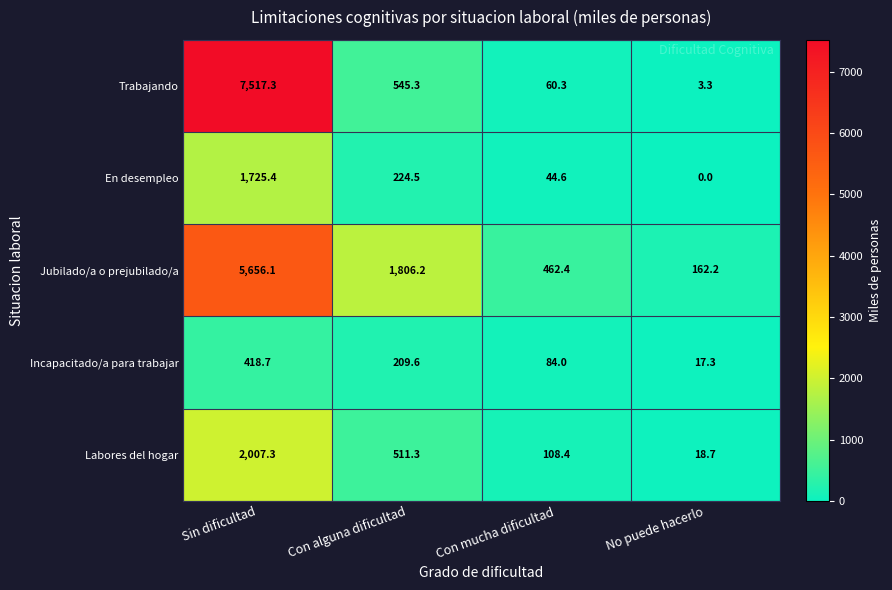

What is the average value of the Jubilado/a o prejubilado/a series?

2021.7